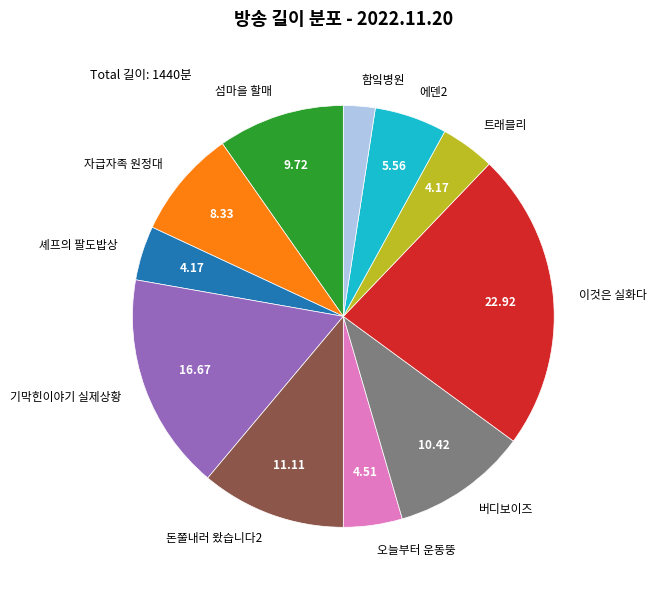

Combined, do 오늘부터 운동뚱 and 자급자족 원정대 account for over 50%?

No